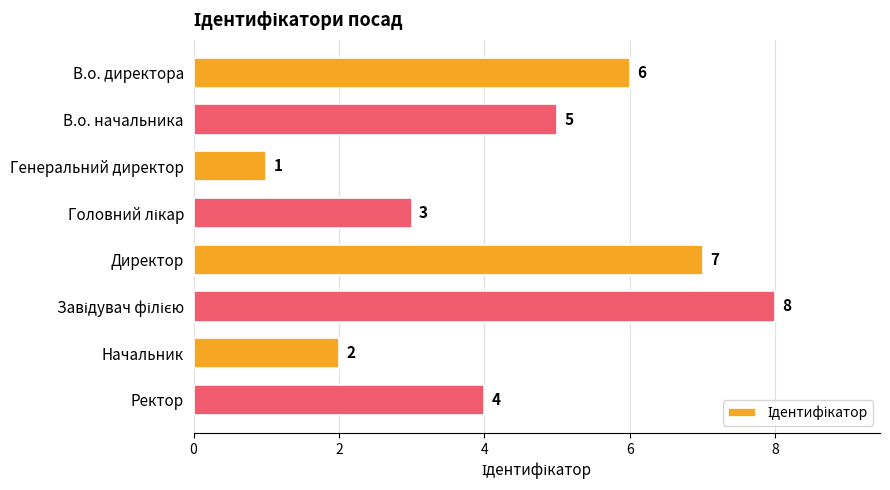

At which label is the value closest to 4?

Ректор